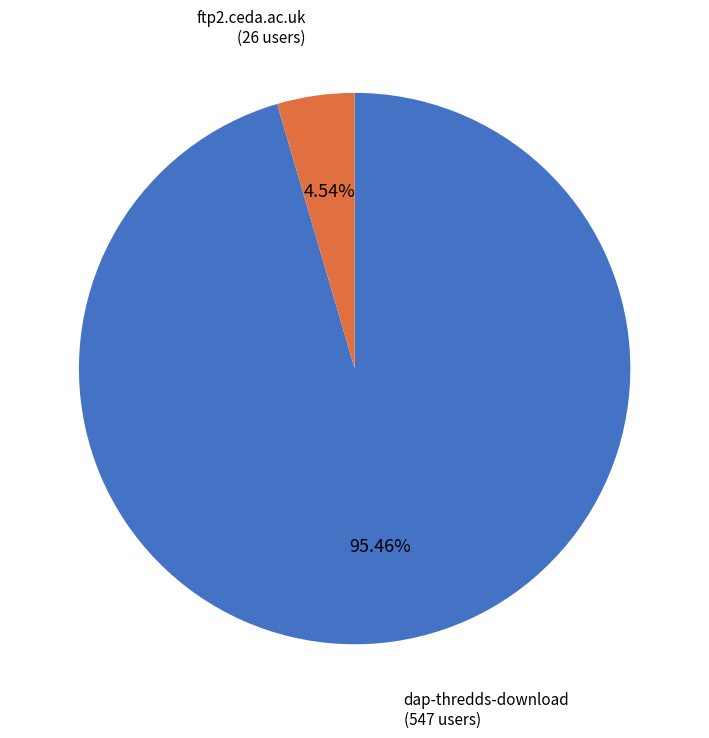

Combined, what portion of the pie is ftp2.ceda.ac.uk and dap-thredds-download?

100.0%